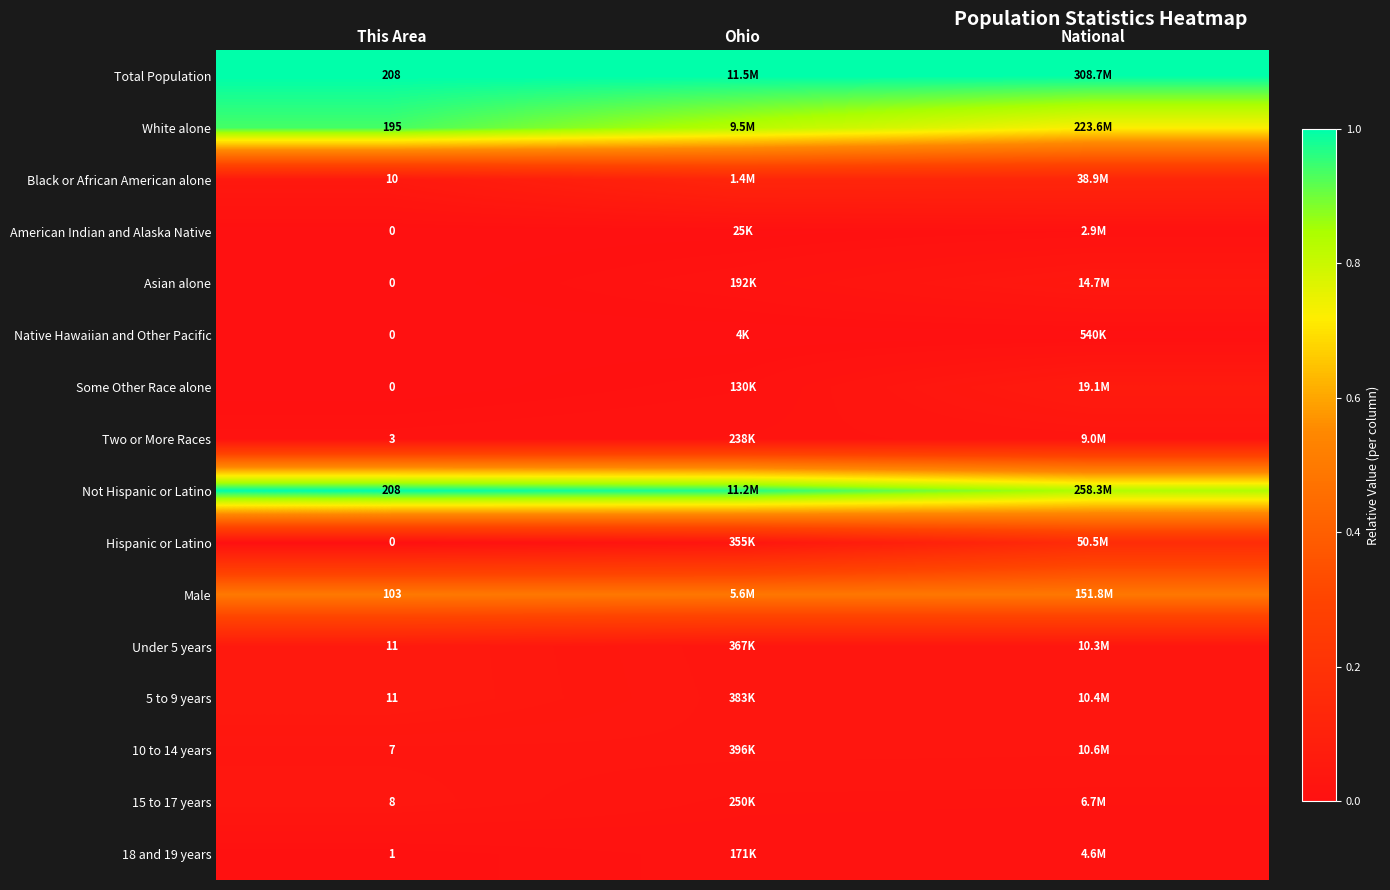

Is the value of Under 5 years at This Area greater than the value of Asian alone at This Area?

Yes